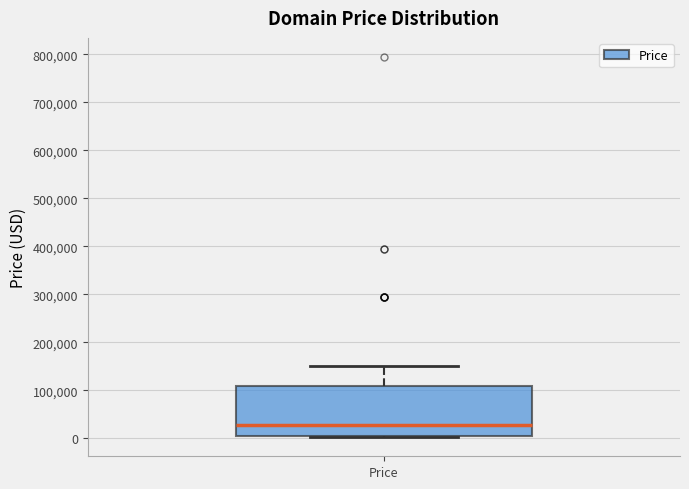

Transcribe this box plot: give where the median line is, the range the box spans, and where the two whiskers end, as read against the y-axis. The values are not printed on the chart, so give them approximately, as read against the axis.

median 30000, box 0 to 110000, whiskers 0 to 150000